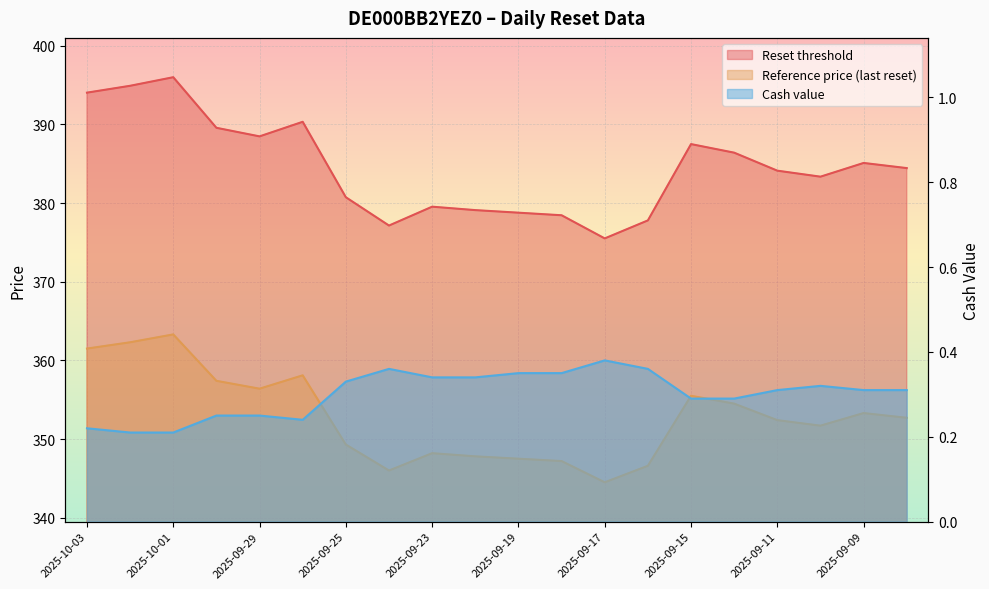

What is the minimum value for Reference price?

344.5